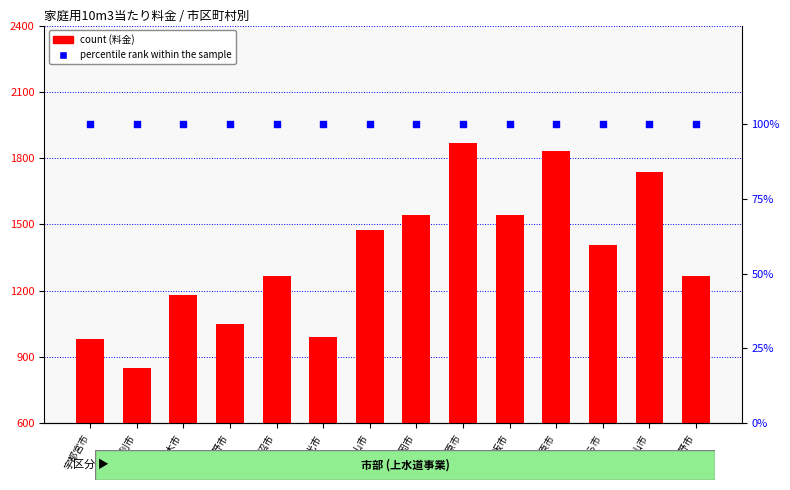

Which series contains the highest Y value?

count